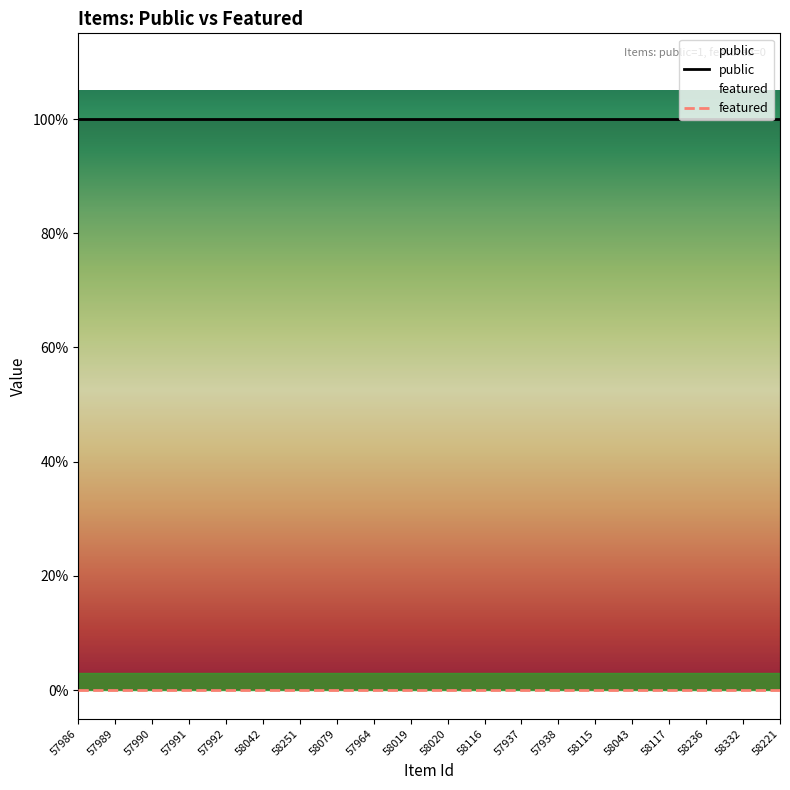

Which category has the highest value across all series?

57986